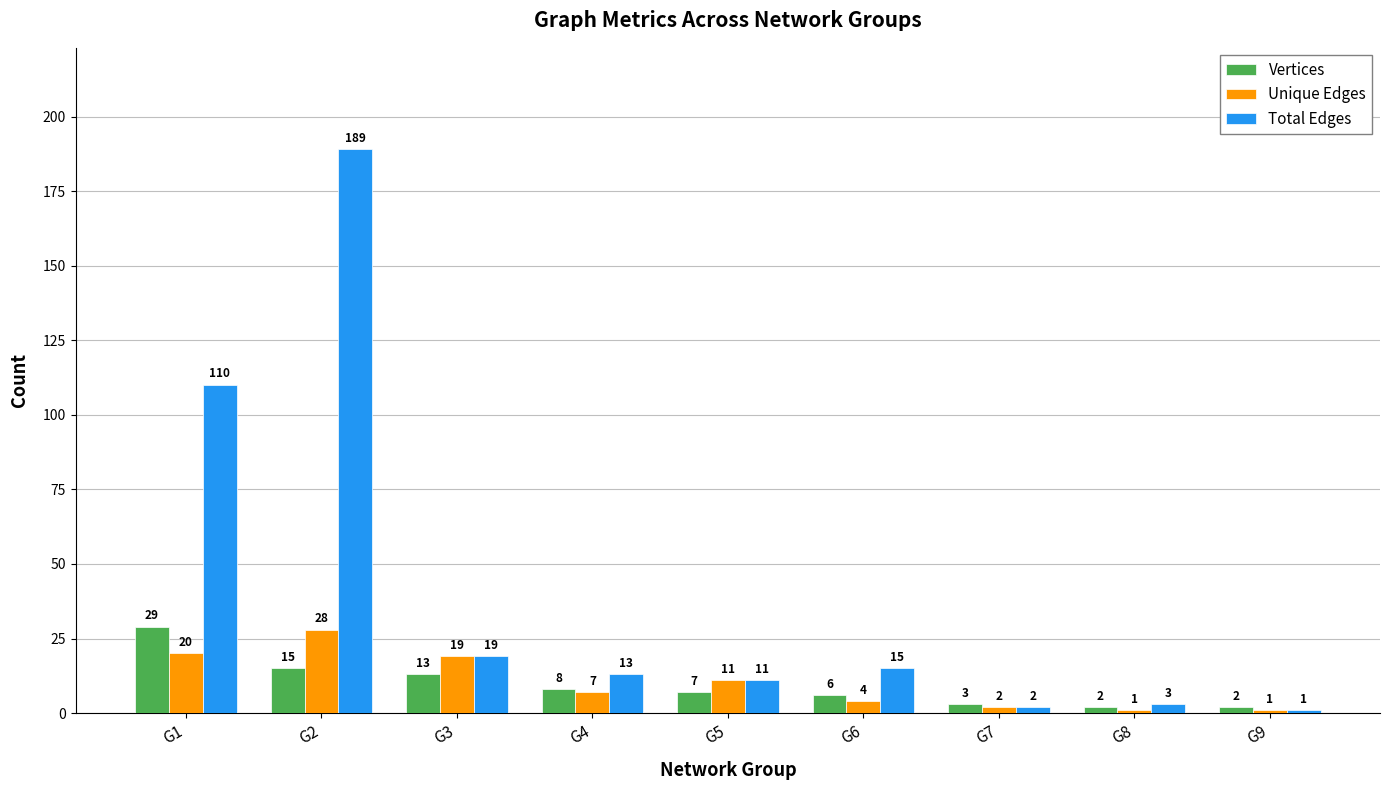

What is the value of the Unique Edges bar at the 3rd from the left?

19